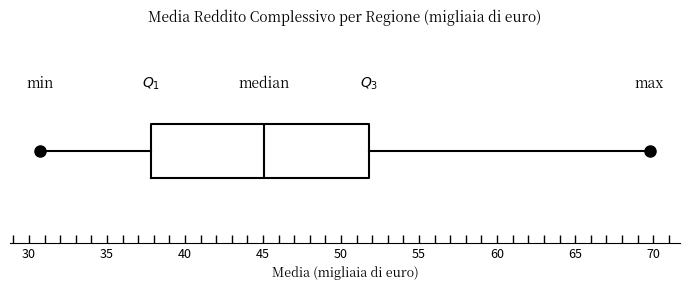

Read this box plot against the x-axis: the position of the median line, the range covered by the box, and the ends of both whiskers. The values are not printed on the chart, so give them approximately, as read against the axis.

median 45.0, box 38.0 to 52.0, whiskers 30.5 to 70.0